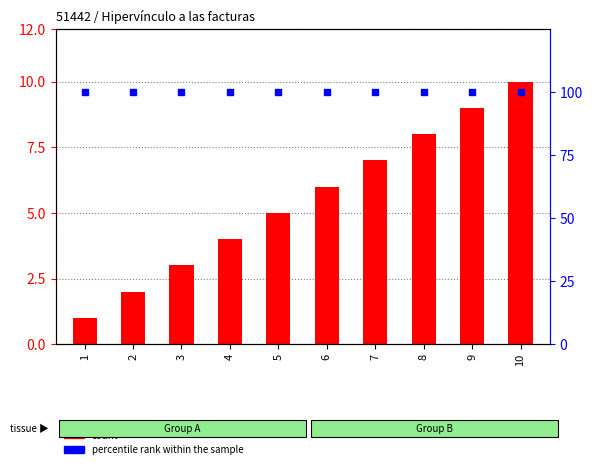

At which category is the sum across all series the highest?

10